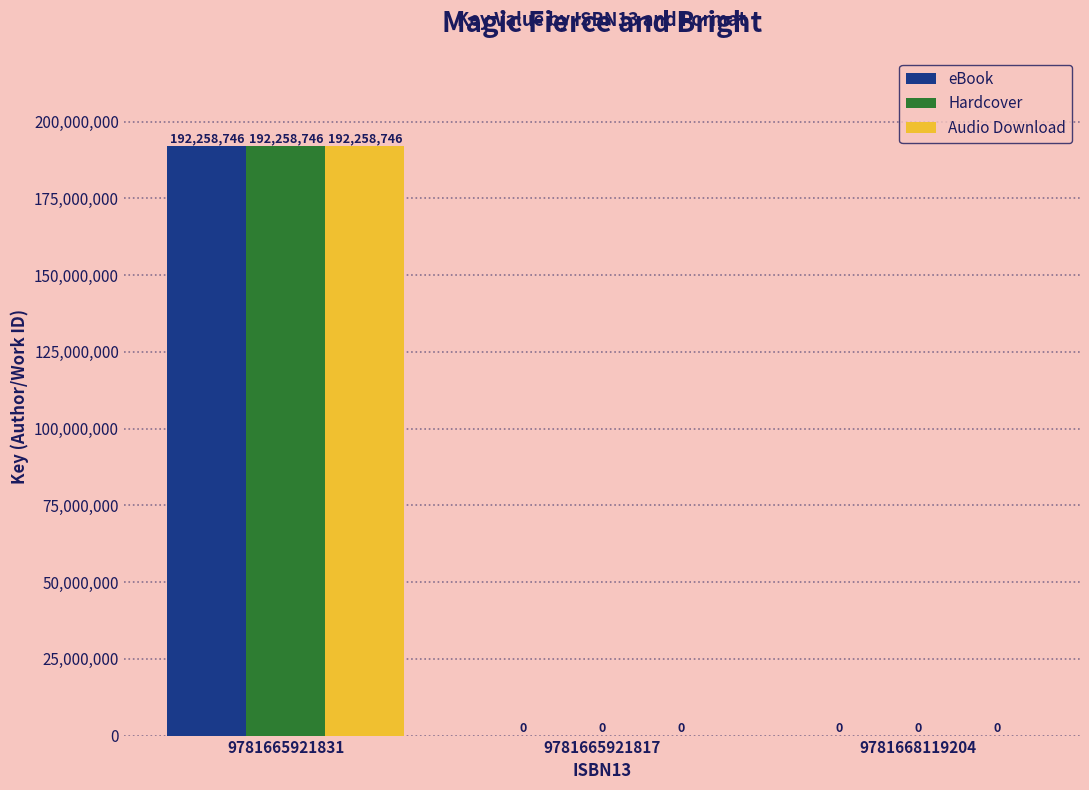

The Hardcover series shows 110615982 at 9781665921817. True or false?

False